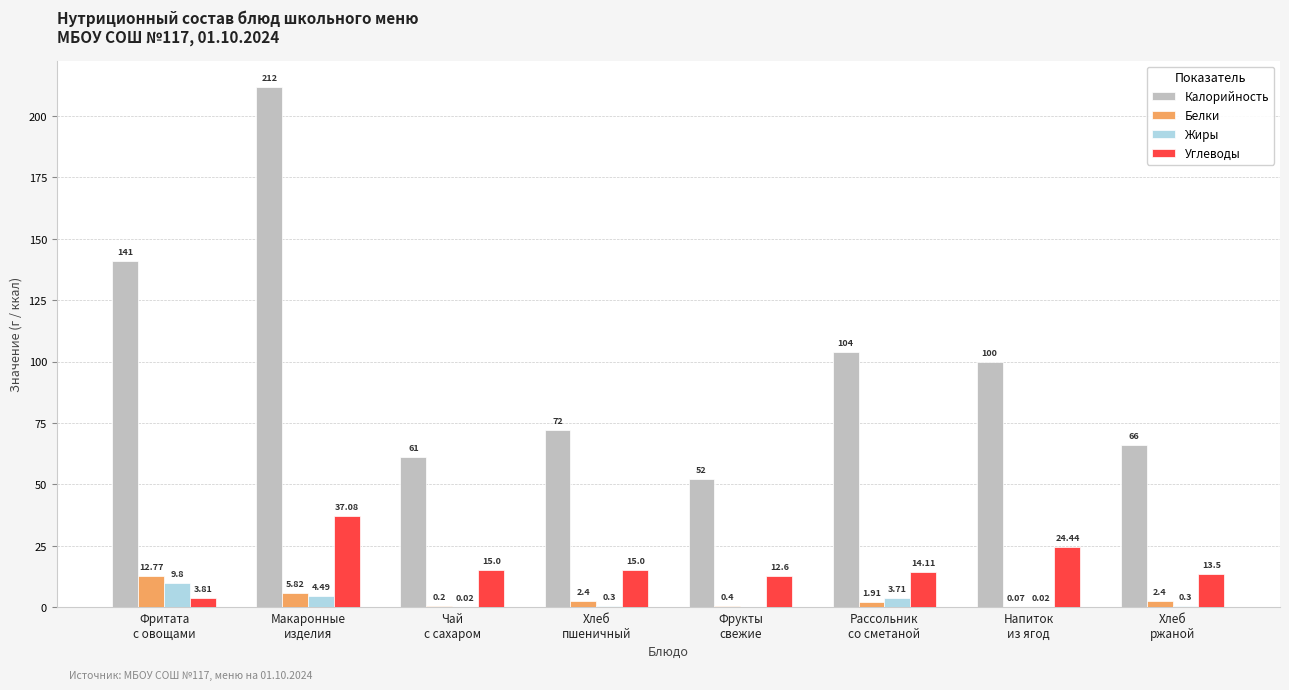

Are the bars grouped side by side (vs. stacked)?

Yes